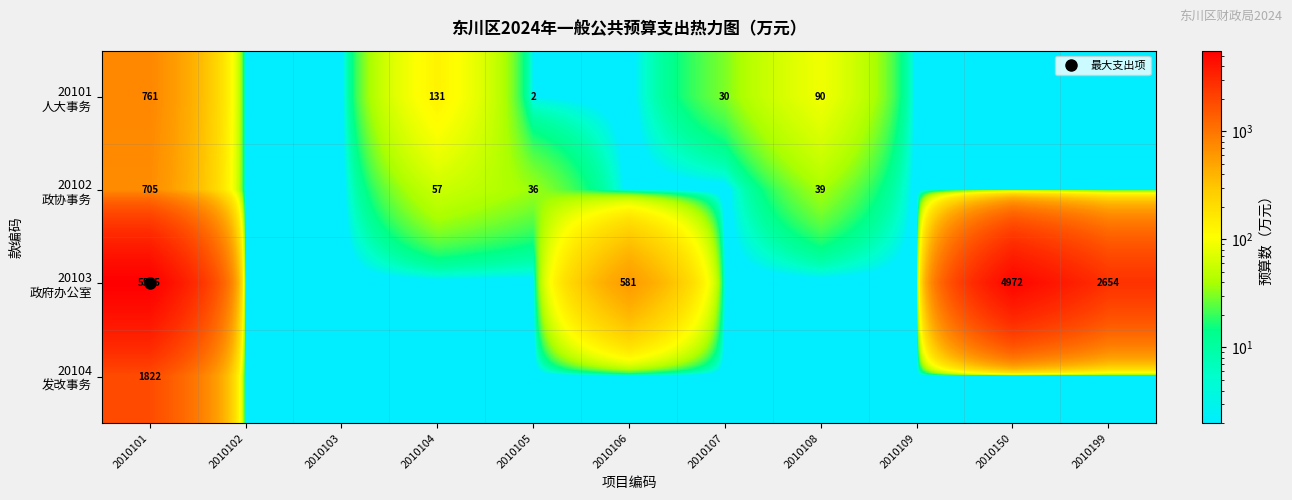

Rank the series at 2010109 from highest to lowest value.

20101 人大事务, 20102 政协事务, 20103 政府办公室, 20104 发改事务